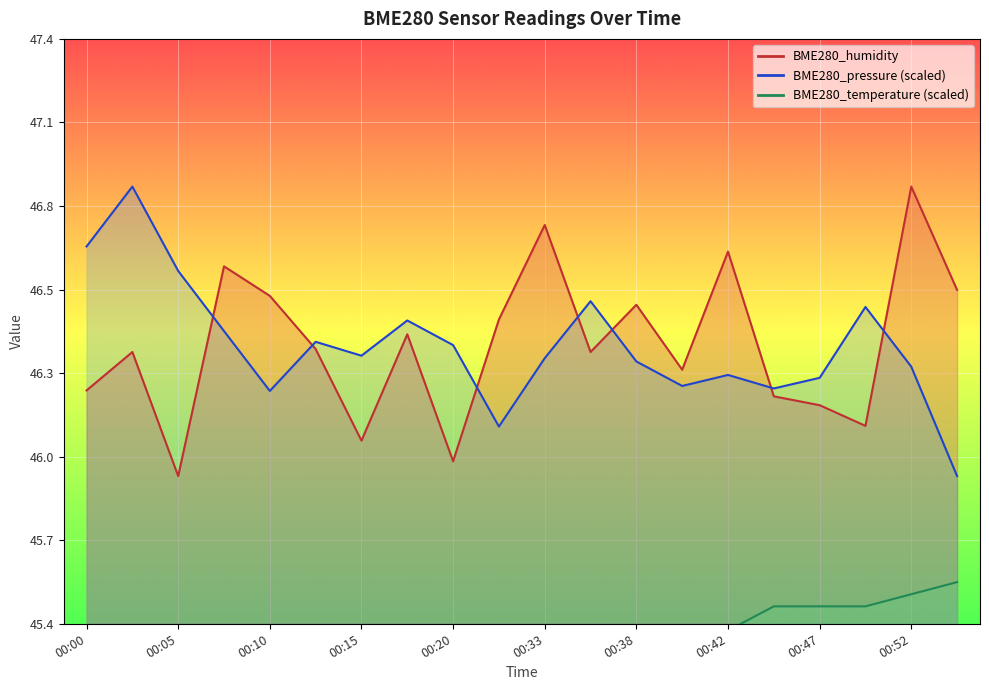

What is the value of the BME280_temperature point at the 10th from the left?

45.2